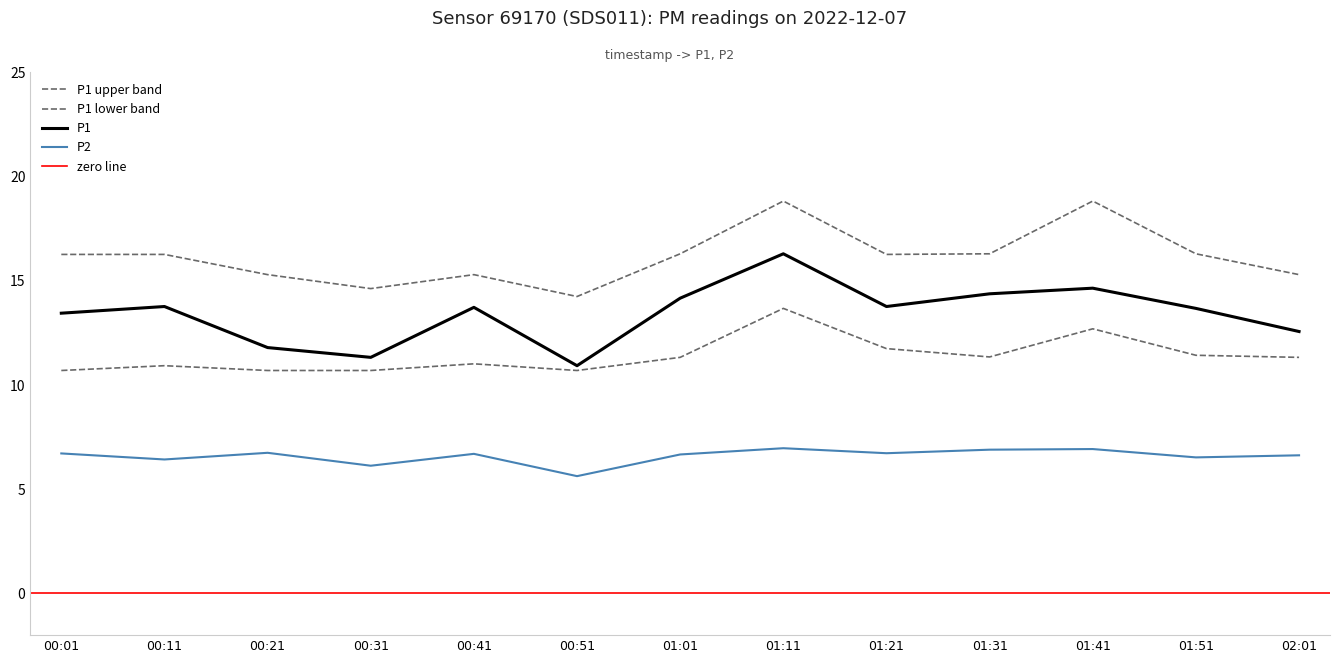

What is the label of the 1st point from the right?

02:01